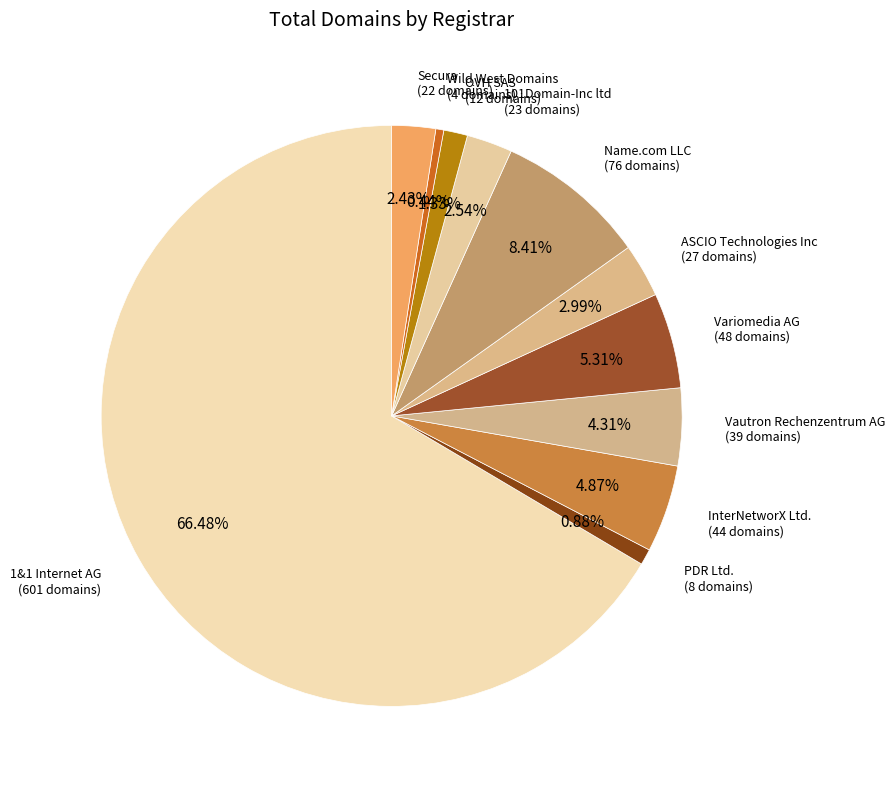

Between InterNetworX Ltd. and Name.com LLC, which is larger?

Name.com LLC